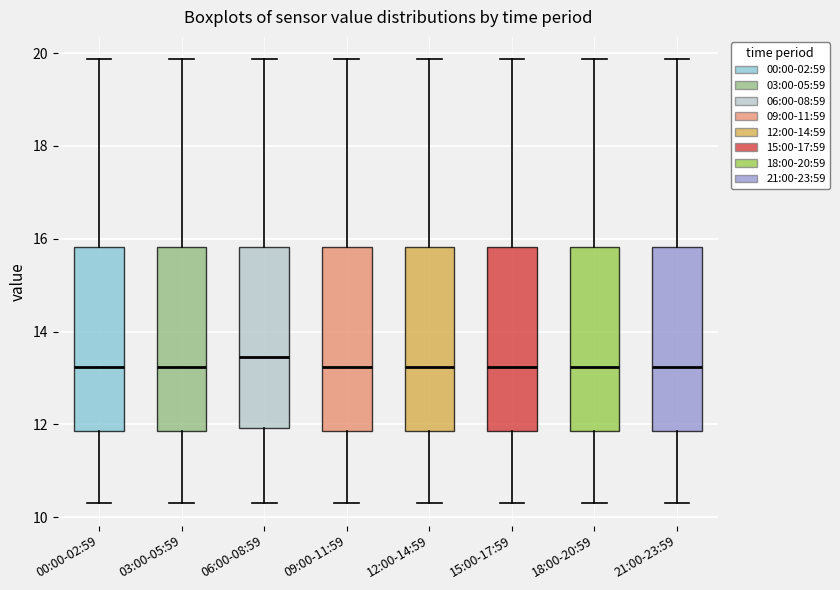

Where is the upper edge of the box for 03:00-05:59 on the y-axis? The values are not printed on the chart, so give them approximately, as read against the axis.

15.8